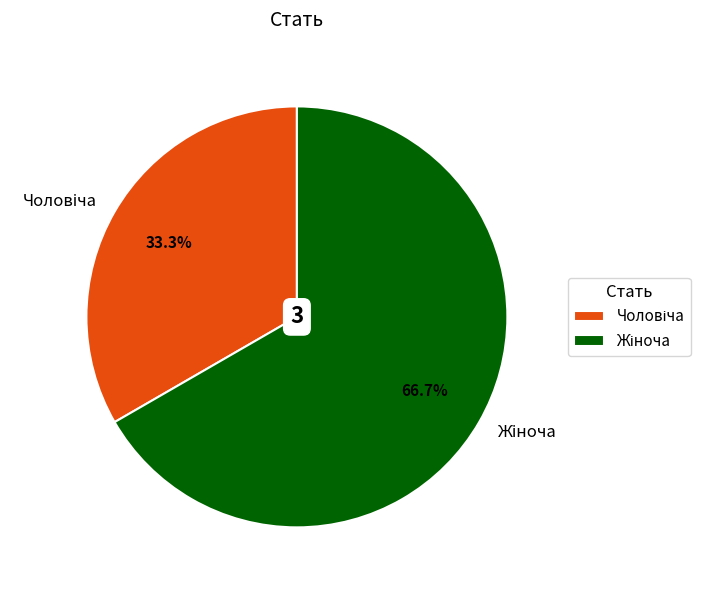

Is there a majority slice in this chart?

Yes